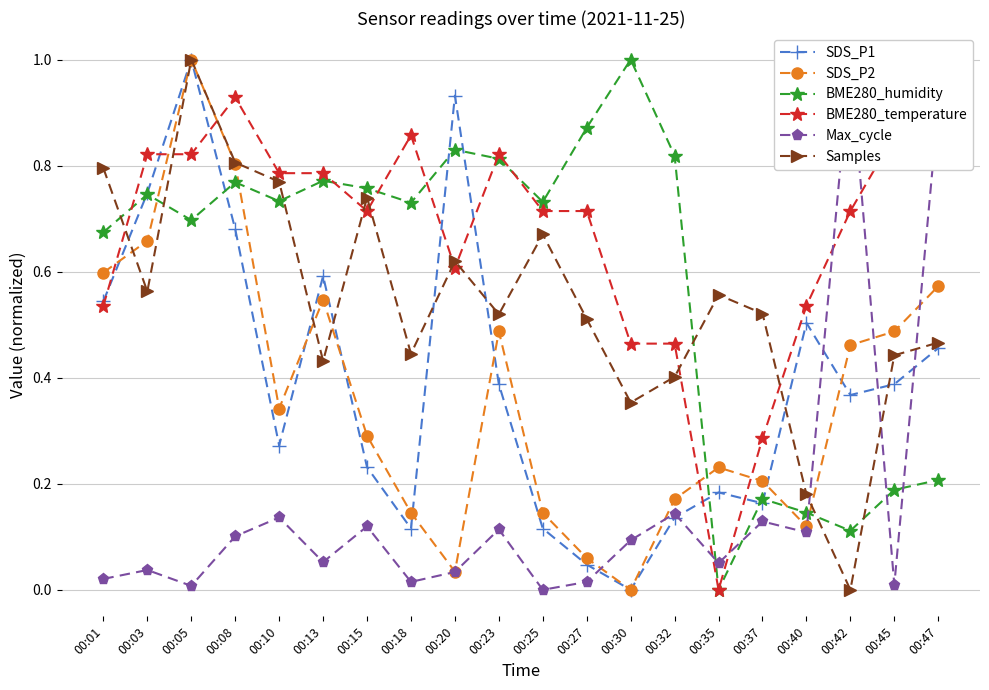

Reading left to right, list all the values displayed in this chart.

SDS_P1: 0.5	0.7	1.0	0.7	0.3	0.6	0.2	0.1	0.9	0.4	0.1	0.0	0.0	0.1	0.2	0.2	0.5	0.4	0.4	0.5
SDS_P2: 0.6	0.7	1.0	0.8	0.3	0.5	0.3	0.1	0.0	0.5	0.1	0.1	0.0	0.2	0.2	0.2	0.1	0.5	0.5	0.6
BME280_humidity: 0.7	0.7	0.7	0.8	0.7	0.8	0.8	0.7	0.8	0.8	0.7	0.9	1.0	0.8	0.0	0.2	0.1	0.1	0.2	0.2
BME280_temperature: 0.5	0.8	0.8	0.9	0.8	0.8	0.7	0.9	0.6	0.8	0.7	0.7	0.5	0.5	0.0	0.3	0.5	0.7	0.9	1.0
Max_cycle: 0.0	0.0	0.0	0.1	0.1	0.1	0.1	0.0	0.0	0.1	0.0	0.0	0.1	0.1	0.1	0.1	0.1	1.0	0.0	0.9
Samples: 0.8	0.6	1.0	0.8	0.8	0.4	0.7	0.4	0.6	0.5	0.7	0.5	0.4	0.4	0.6	0.5	0.2	0.0	0.4	0.5